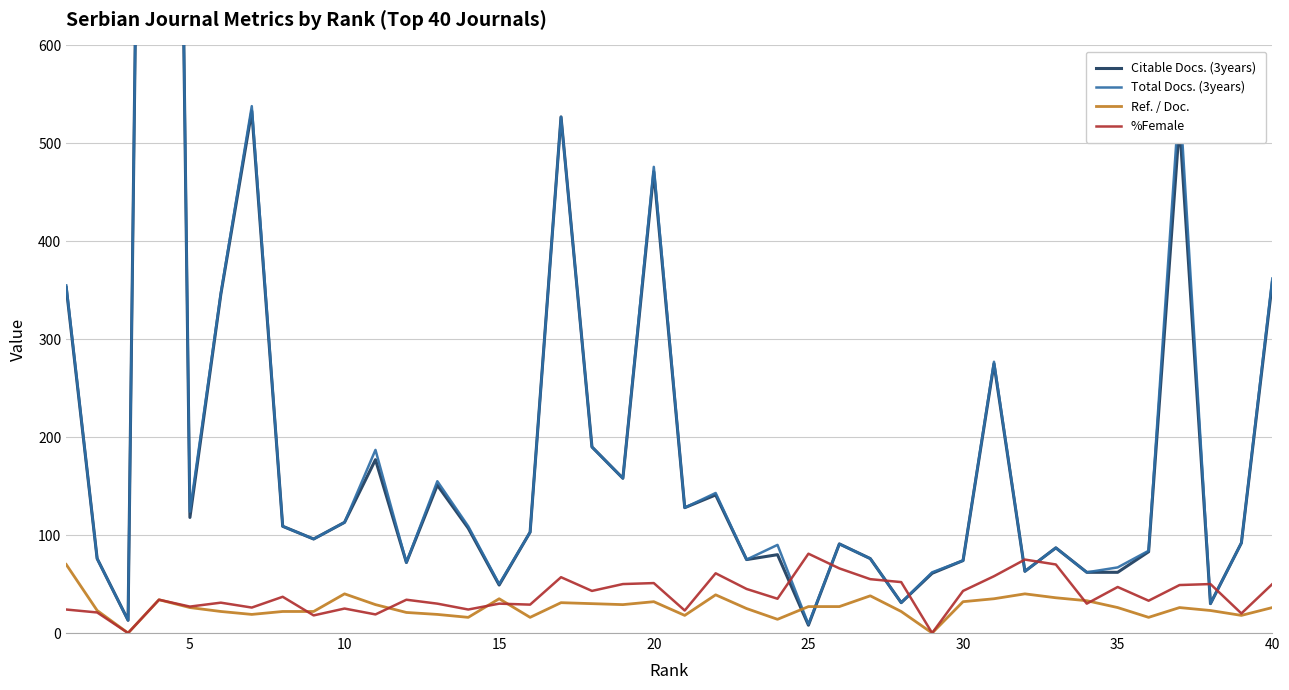

Is it true that %Female equals 81 at 25?

True